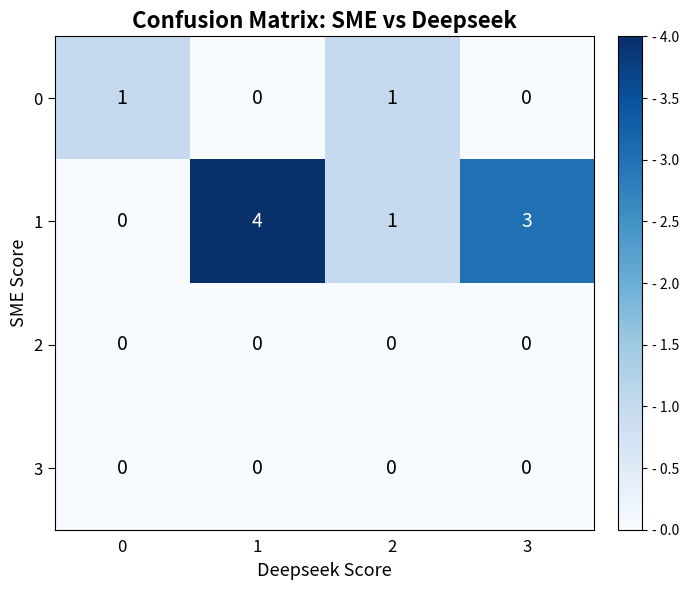

What is the difference between the highest and lowest values at 3?

3